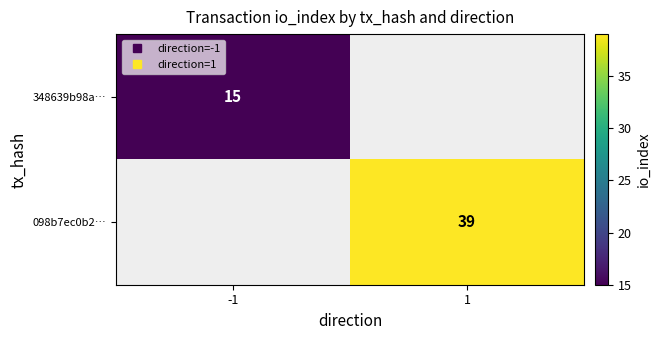

List the series in order of their peak value, lowest first.

348639b98a…, 098b7ec0b2…